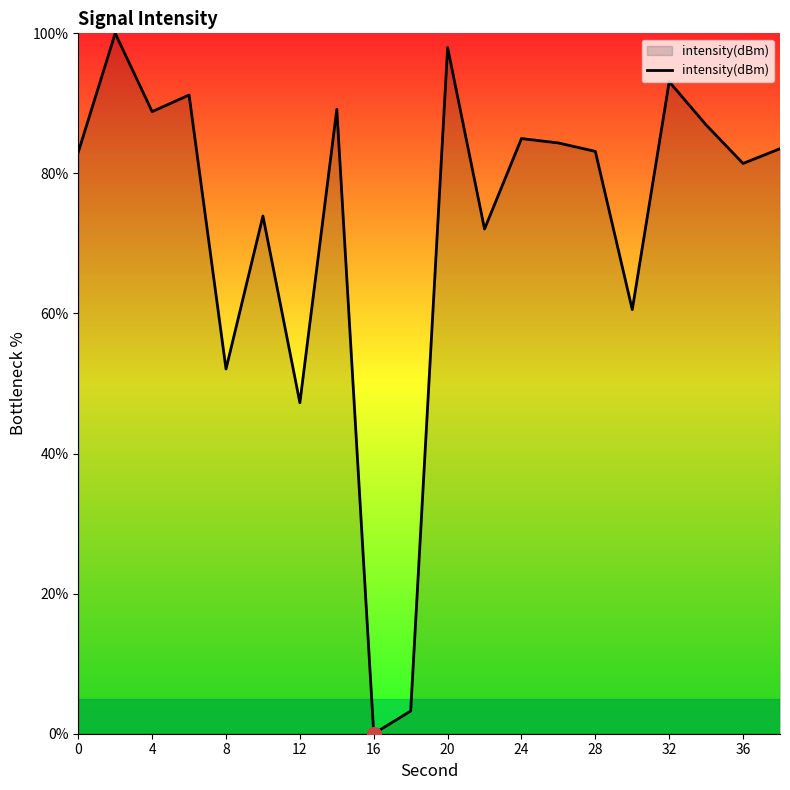

What is the maximum value shown in the chart?

100.0